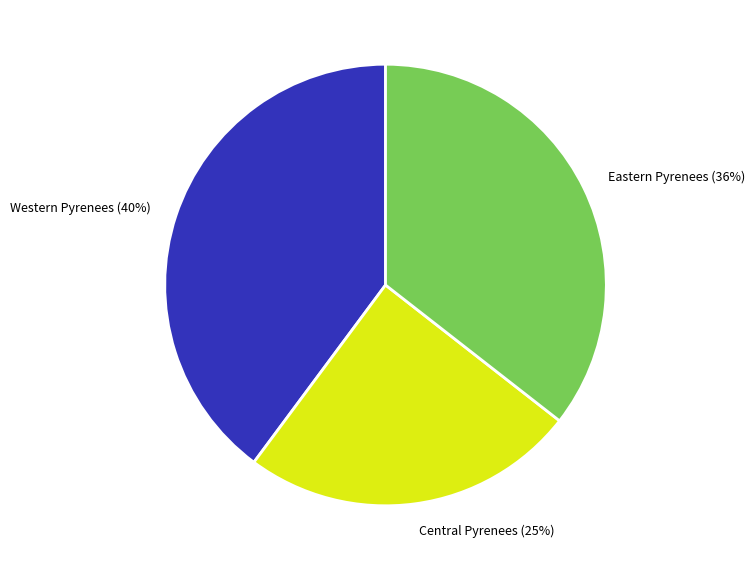

To the nearest percent, what portion does Western Pyrenees represent?

40%